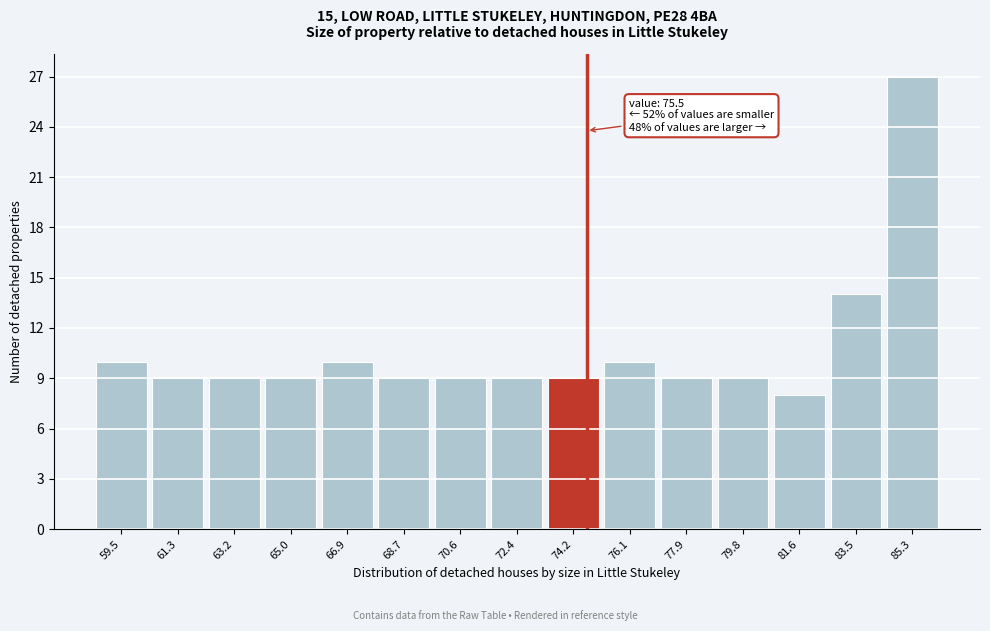

Reading left to right, extract all data points from this chart.

10	9	9	9	10	9	9	9	9	10	9	9	8	14	27